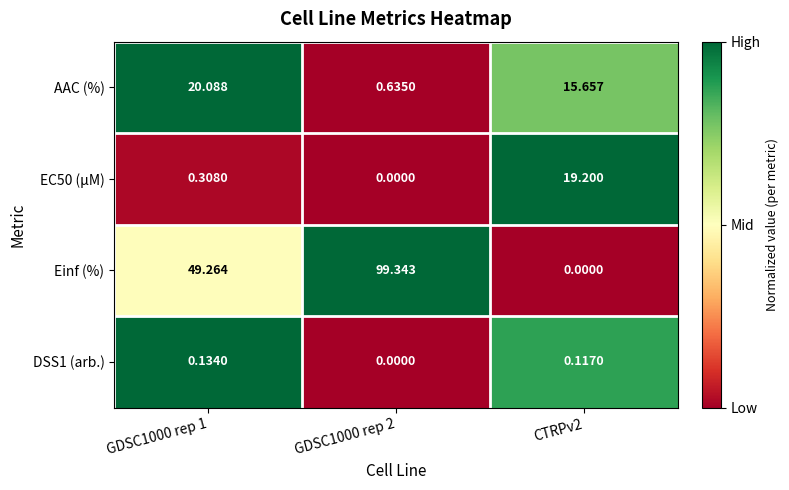

At which category is the sum across all series the highest?

GDSC1000 rep 2